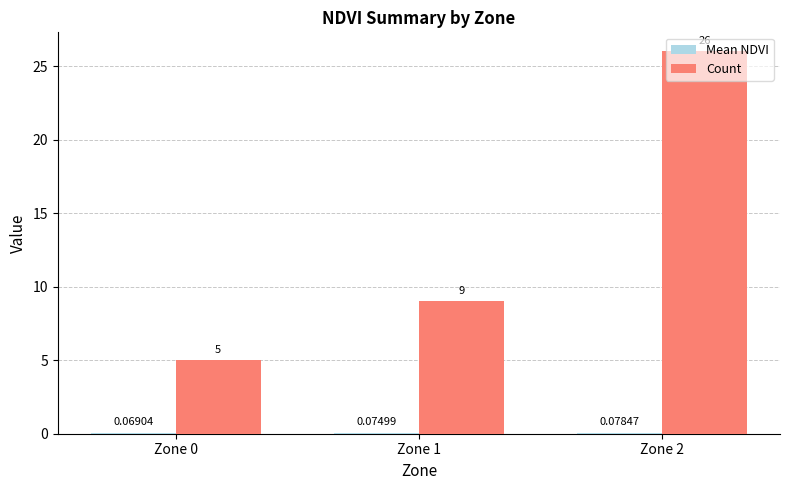

How many data points does each series have?

3